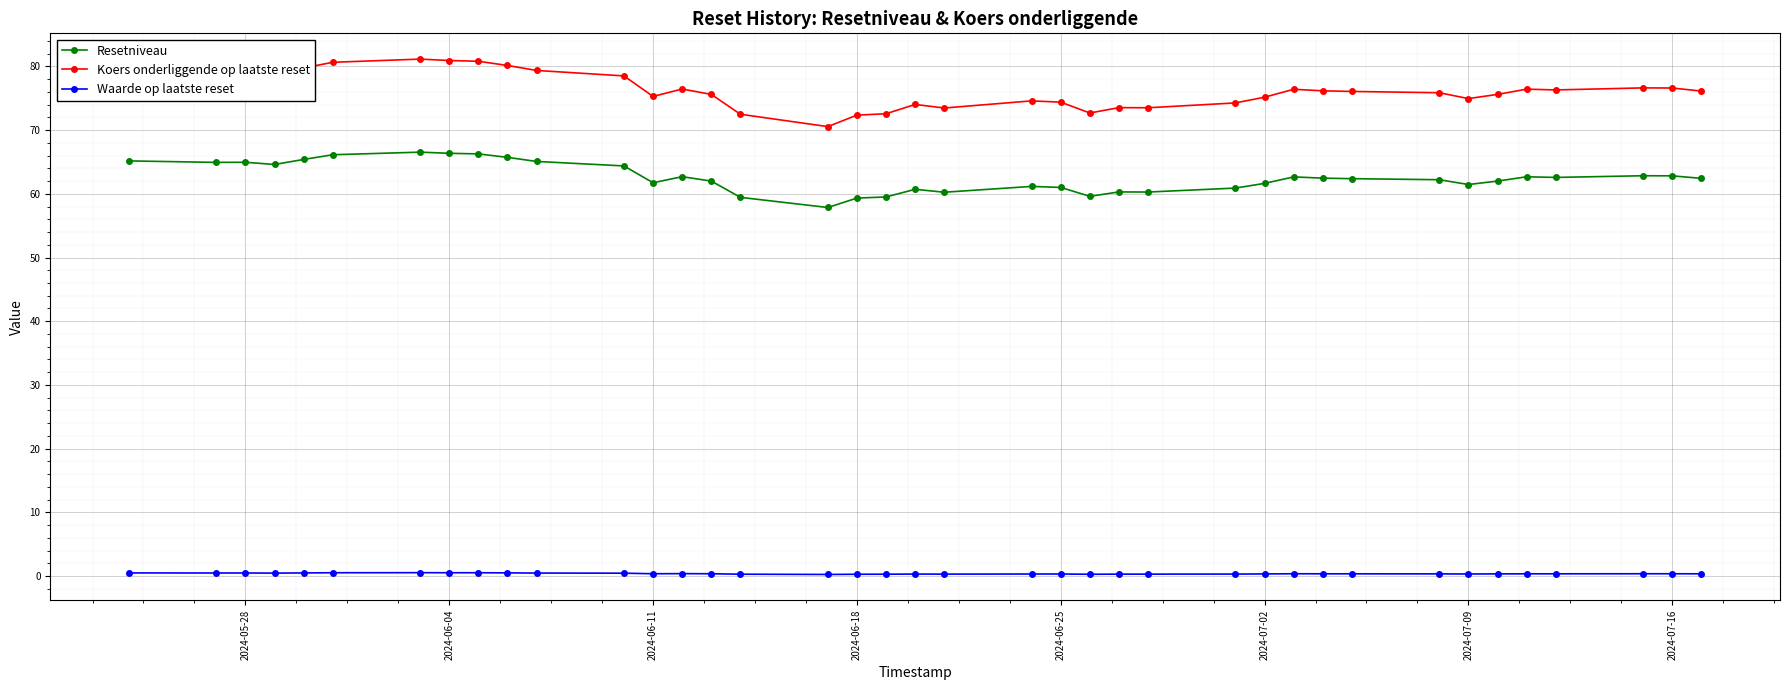

True or false: Waarde op laatste reset and Koers onderliggende op laatste reset intersect in this chart.

False